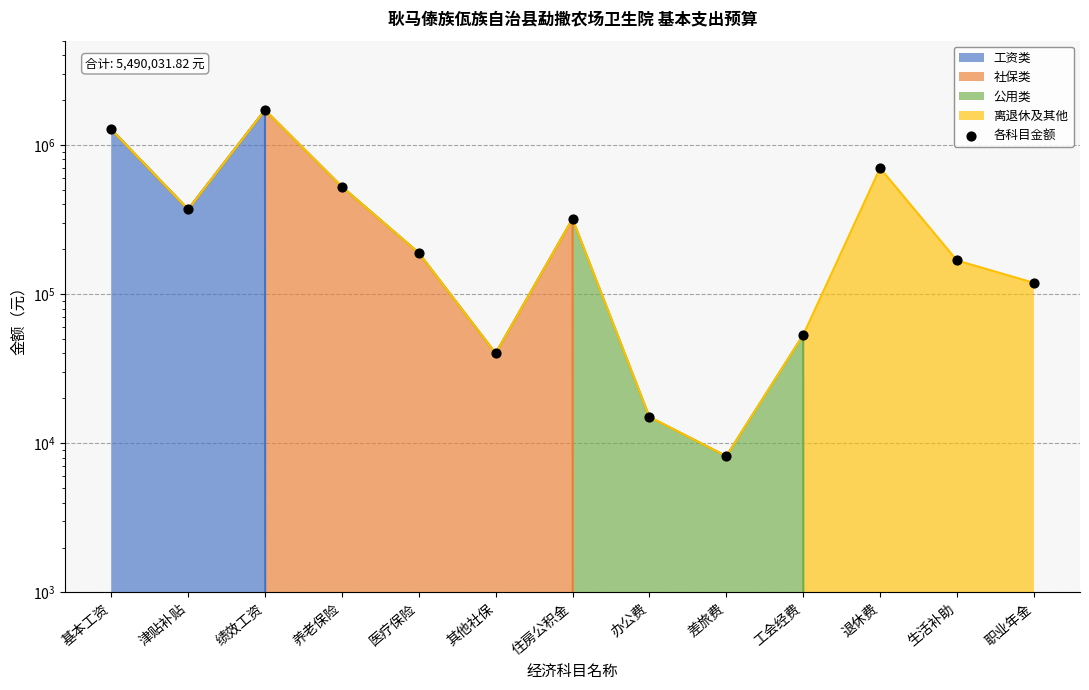

What is the change in value from 医疗保险 to 生活补助?

-20777.6